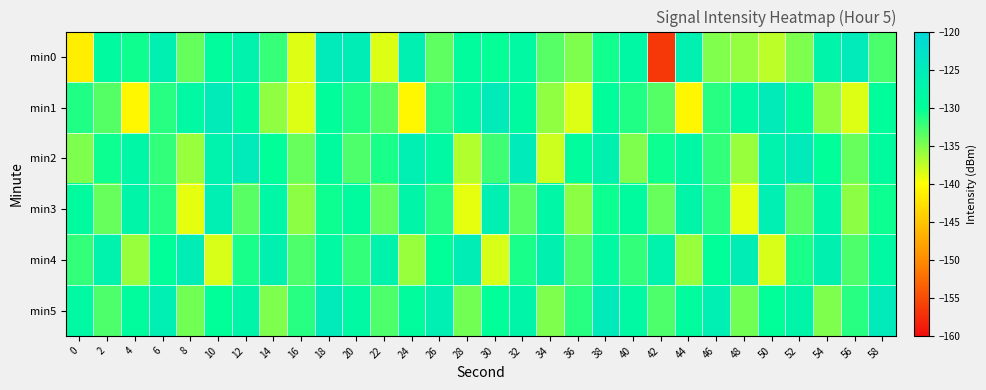

Which has a higher value, 56 or 58?

56